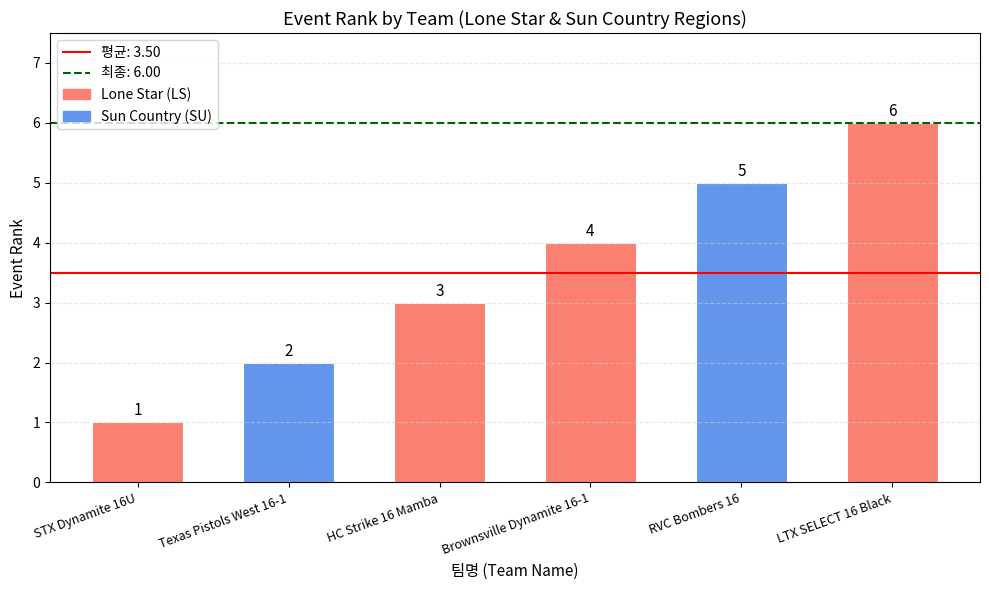

Rank the categories by value from highest to lowest.

LTX SELECT 16 Black, RVC Bombers 16, Brownsville Dynamite 16-1, HC Strike 16 Mamba, Texas Pistols West 16-1, STX Dynamite 16U